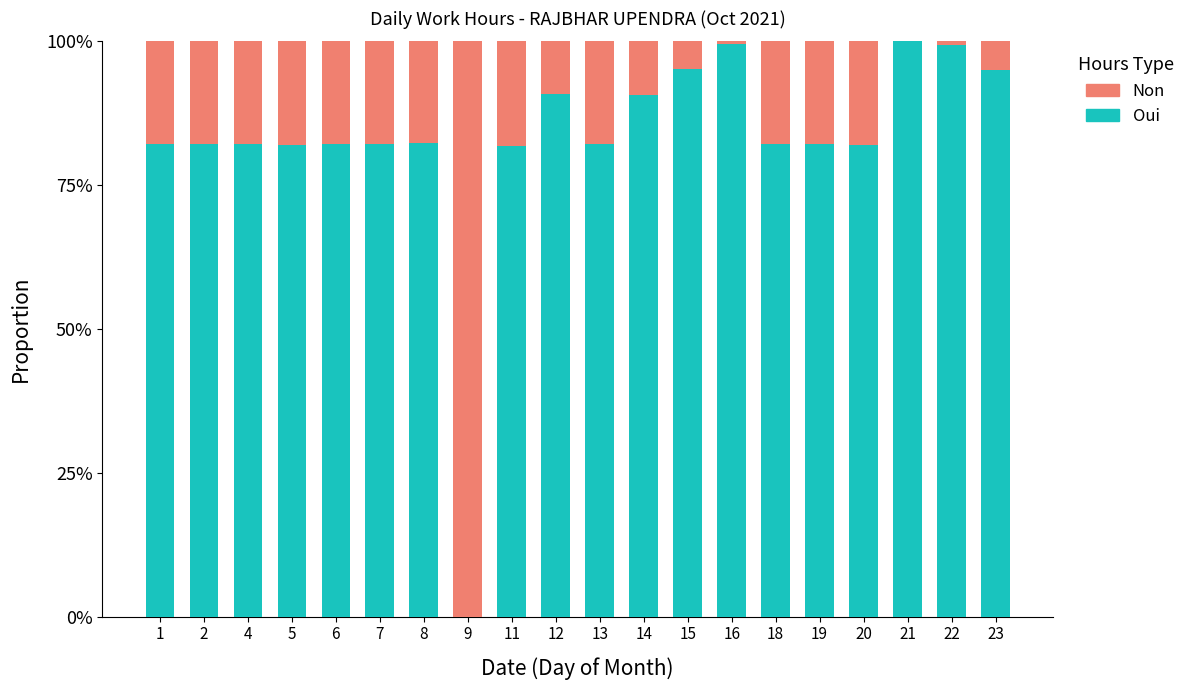

Are the bars grouped side by side (vs. stacked)?

No